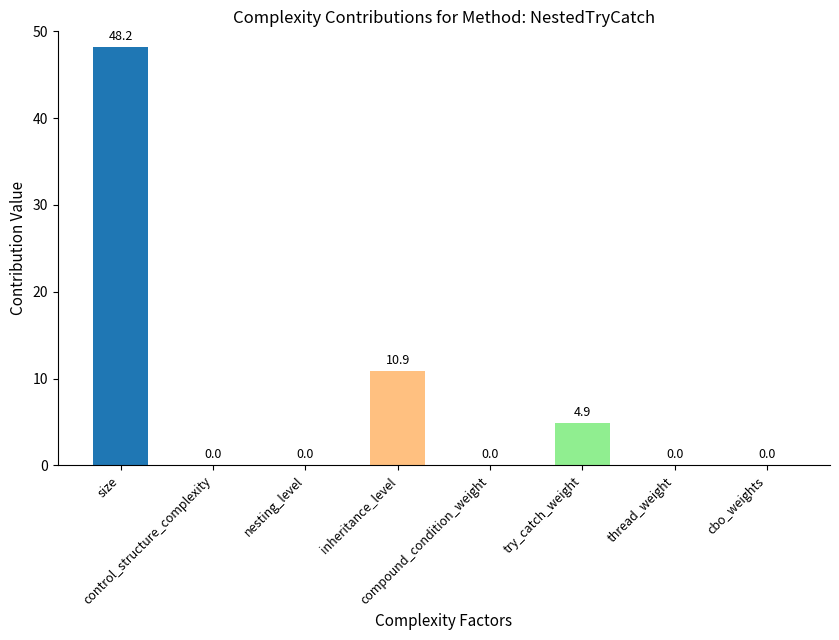

True or false: the data shows -15.4 at nesting_level.

False